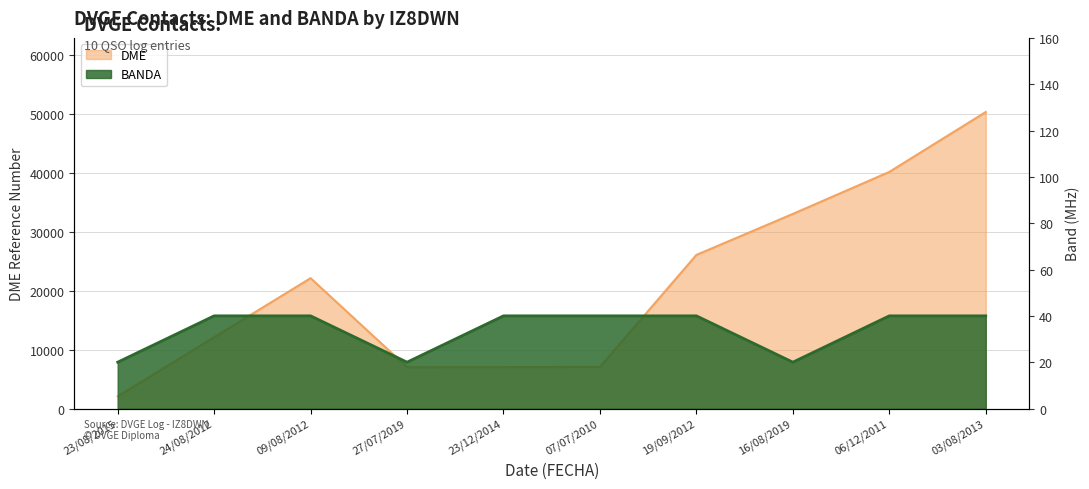

What is the sum of the BANDA values at 03/08/2013 and 27/07/2019?

60